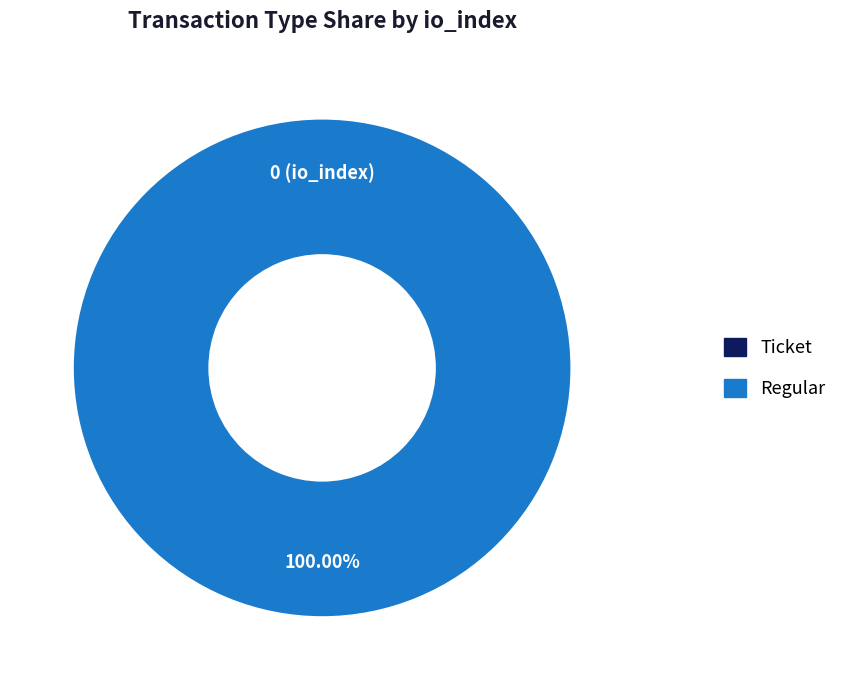

To the nearest percent, what is the combined percentage of Regular and Ticket?

100%